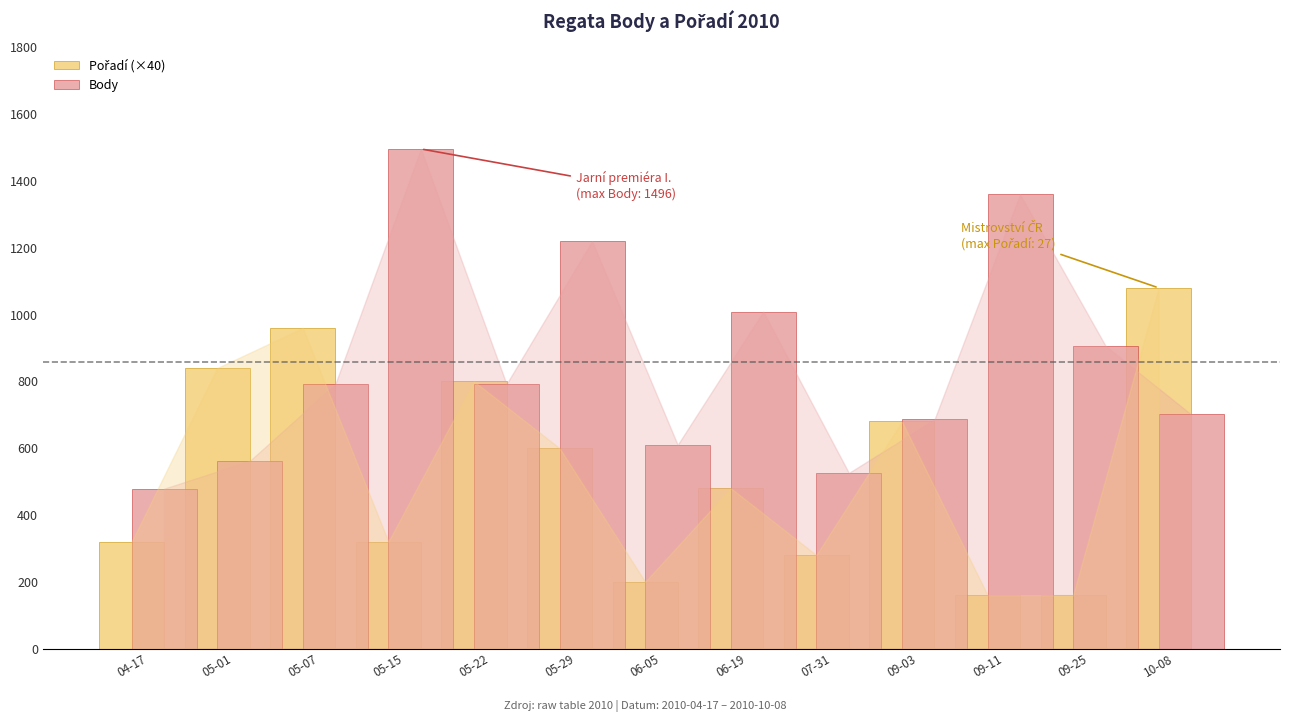

What is the average value of the Body series?

857